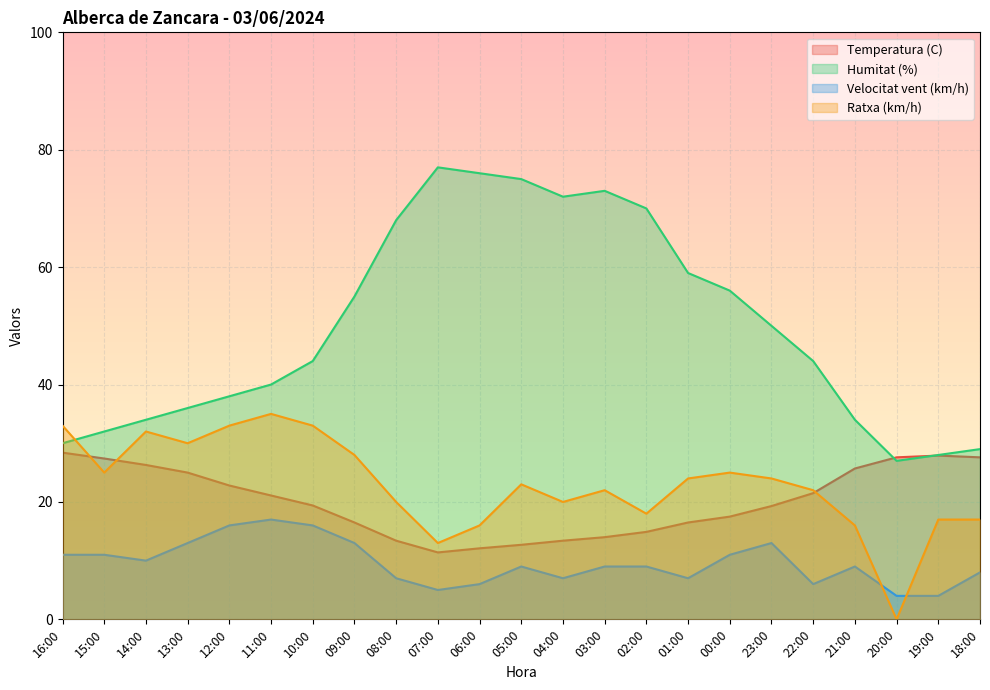

What is the label of the 21st point from the right?

14:00